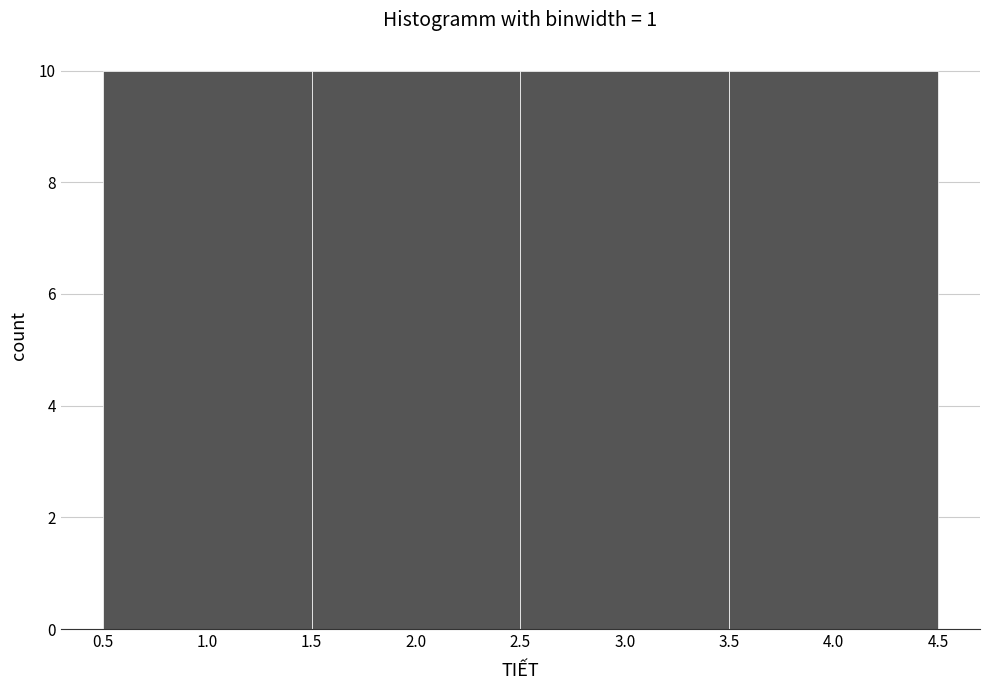

Reading left to right, list every bar in this chart as the range it spans on the x-axis followed by its height. The values are not printed on the chart, so give them approximately, as read against the axis.

0.5 to 1.5: 10
1.5 to 2.5: 10
2.5 to 3.5: 10
3.5 to 4.5: 10